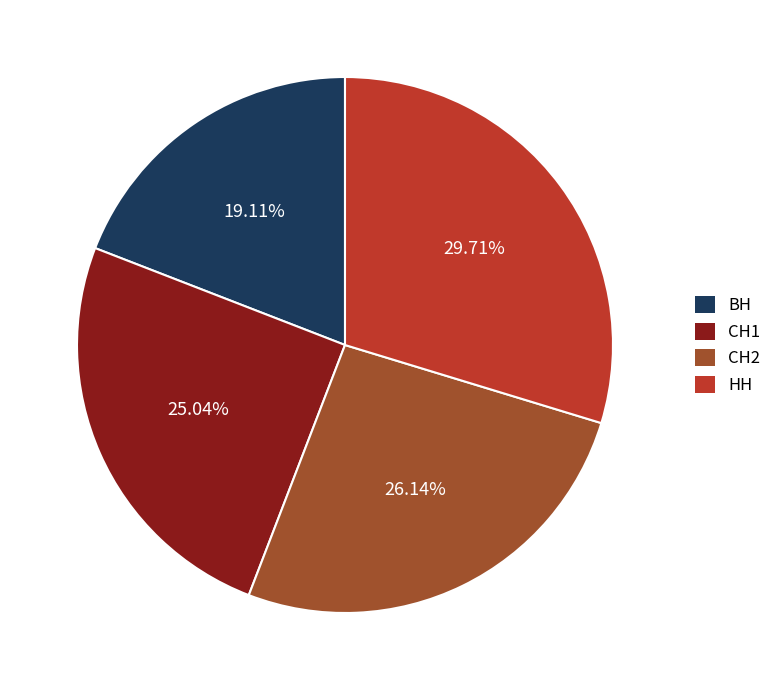

Which slice is the largest?

НН